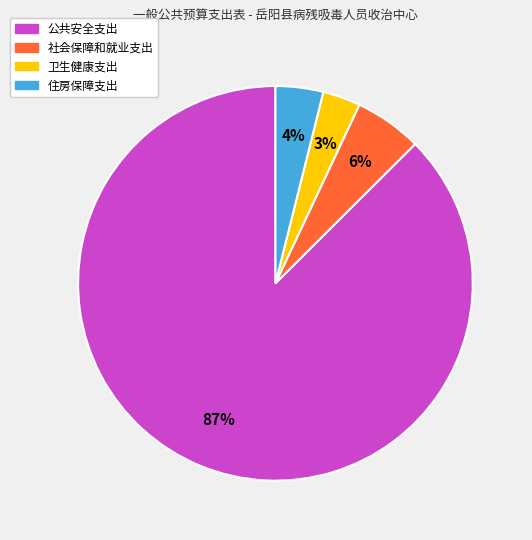

True or false: 住房保障支出 accounts for 16% of the total.

False